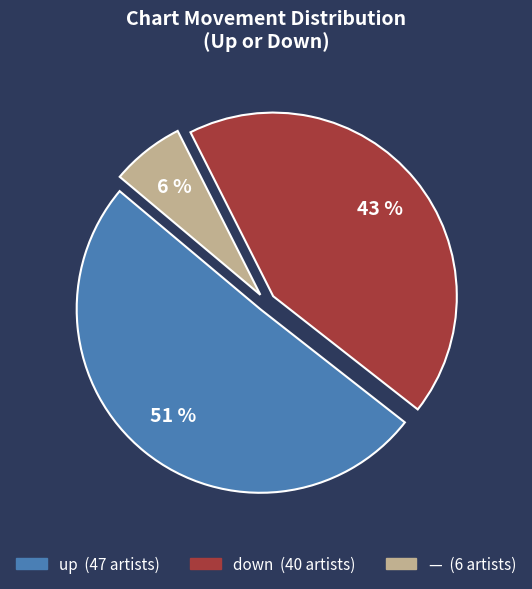

Count the number of slices in the pie.

3